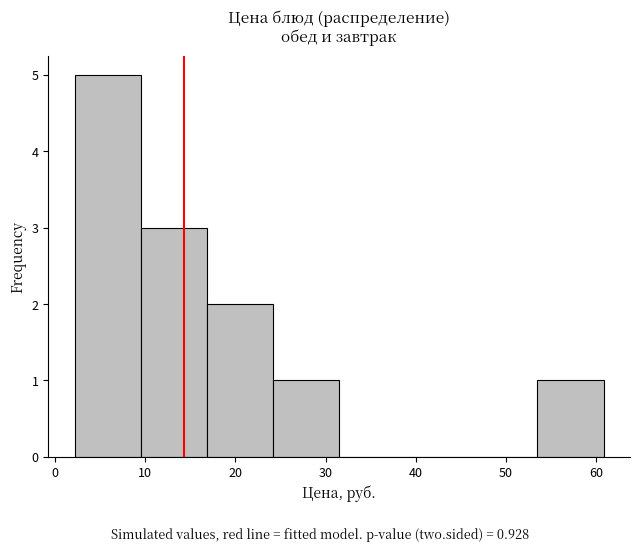

Reading left to right, transcribe this chart: for each bar, give the range it covers on the x-axis and its height. Neither the bar edges nor the heights are printed on the chart, so give them approximately, as read against the axes.

2 to 10: 5
10 to 17: 3
17 to 24: 2
24 to 32: 1
32 to 39: 0
39 to 46: 0
46 to 53: 0
53 to 61: 1